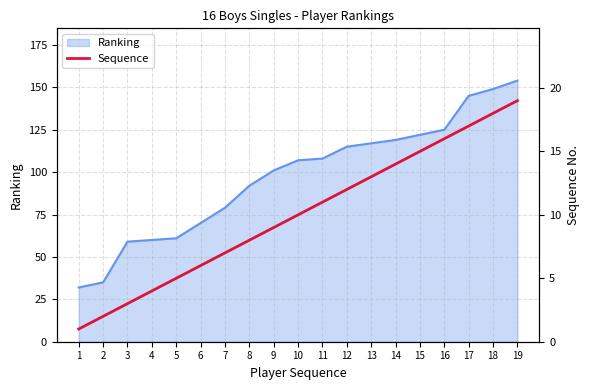

Rank the categories by value from lowest to highest.

1, 2, 3, 4, 5, 6, 7, 8, 9, 10, 11, 12, 13, 14, 15, 16, 17, 18, 19